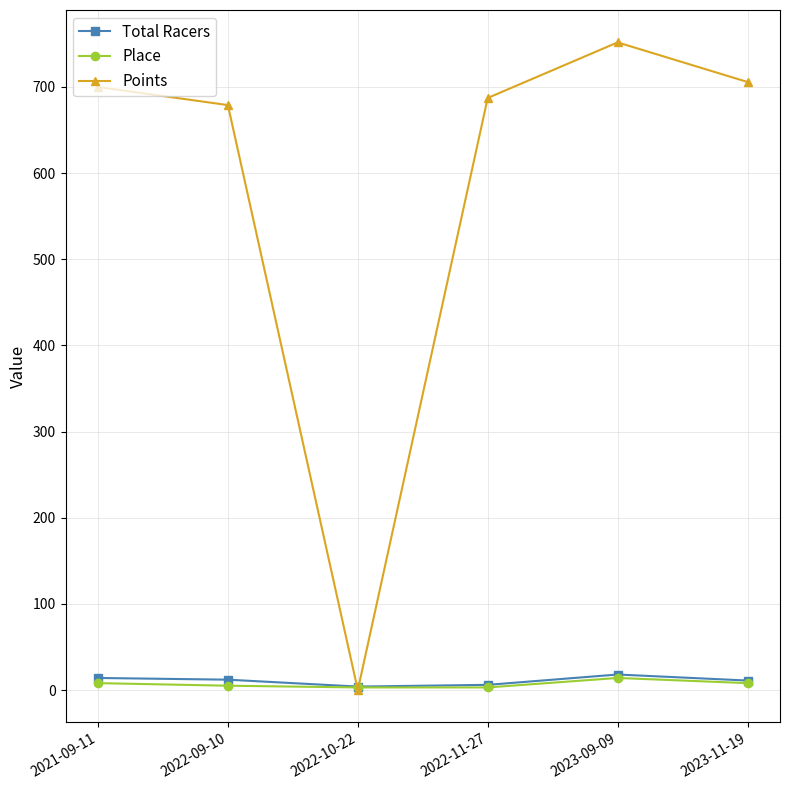

What is the average value of the Points series?

587.3